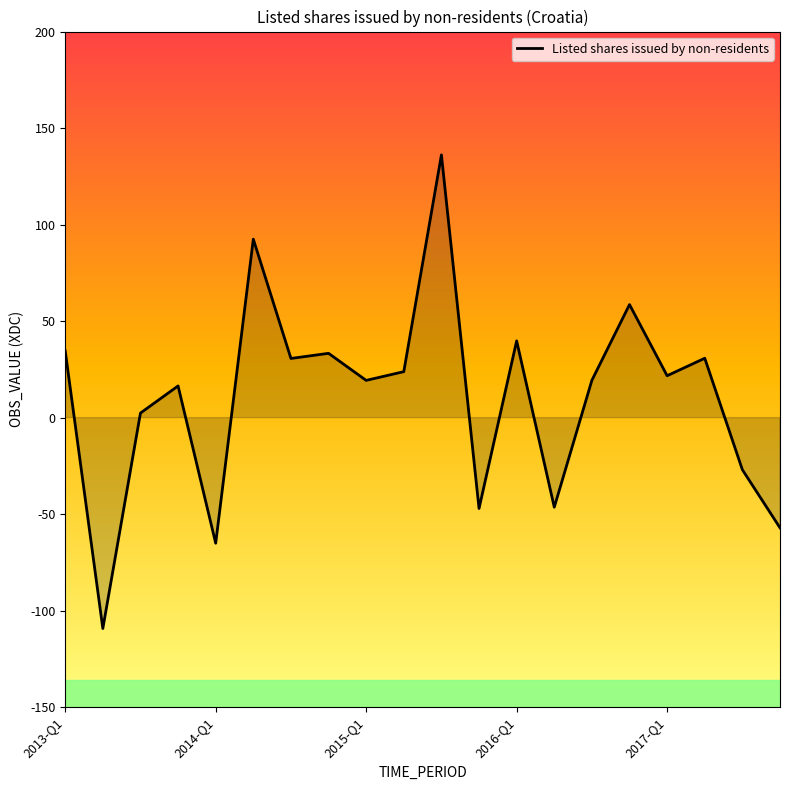

What is the difference between the maximum and minimum values?

245.4